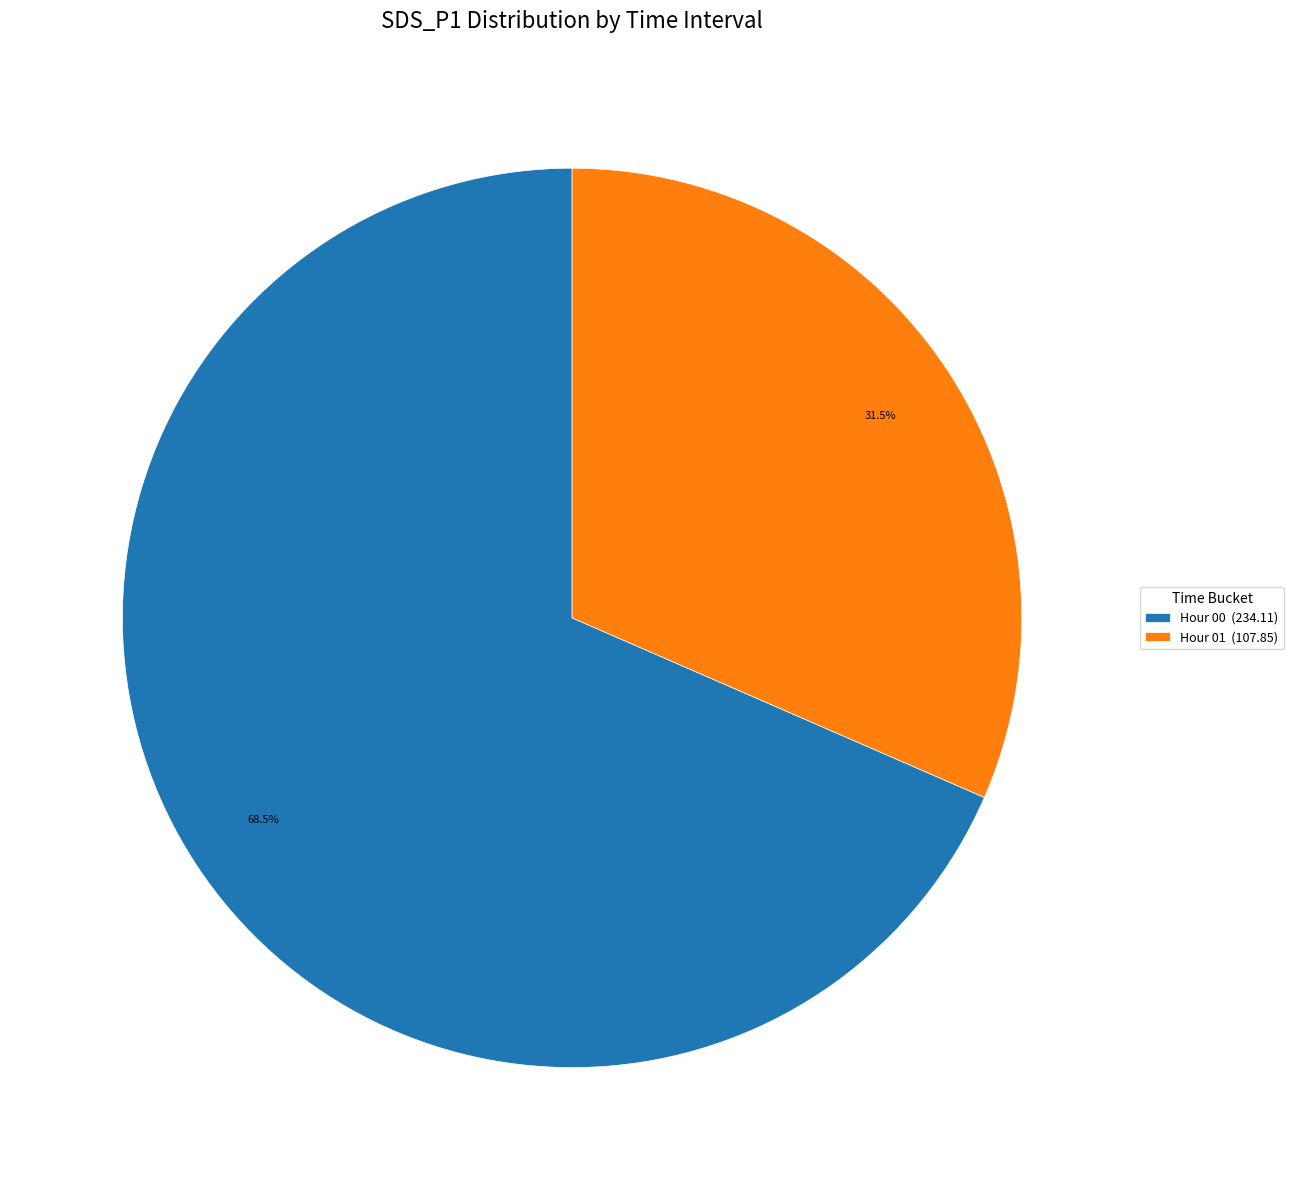

Does Hour 01 (107.85) account for over 50% of the chart?

No